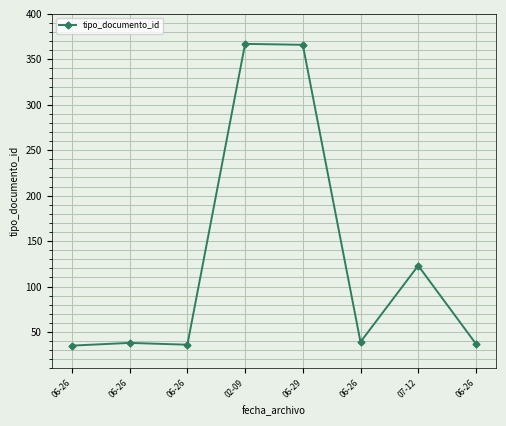

What is the average value?

130